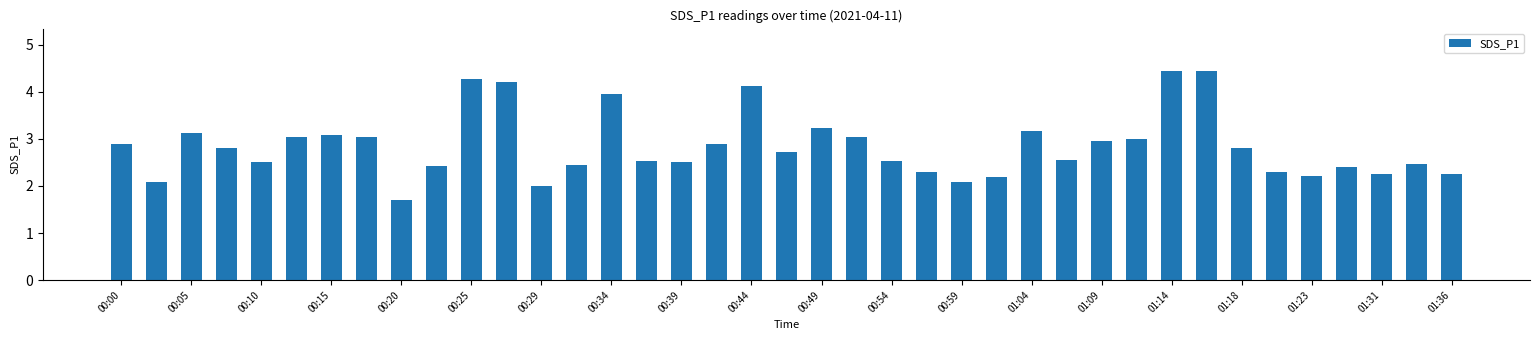

Count the number of categories in the chart.

39